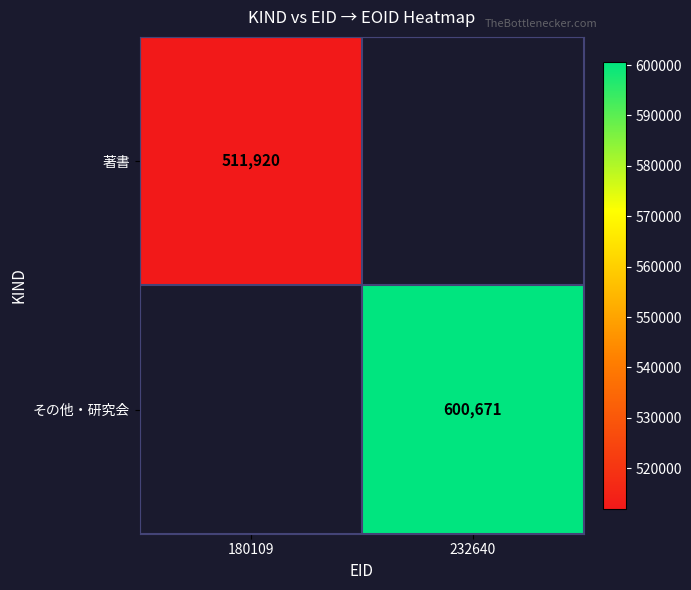

Is it true that 著書 equals 271320 at 180109?

False